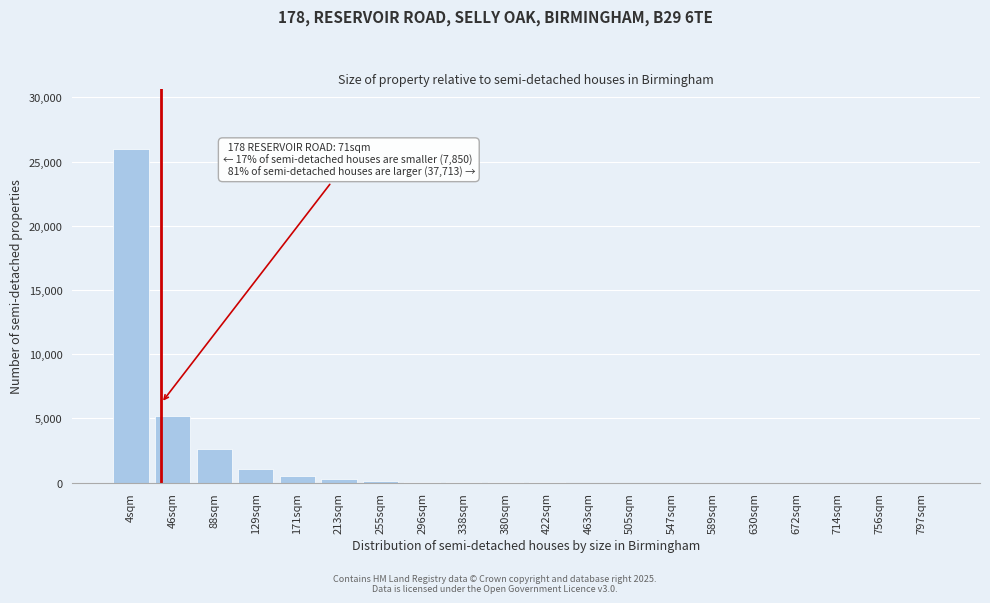

Where is the data nearest to the value 13000?

46sqm